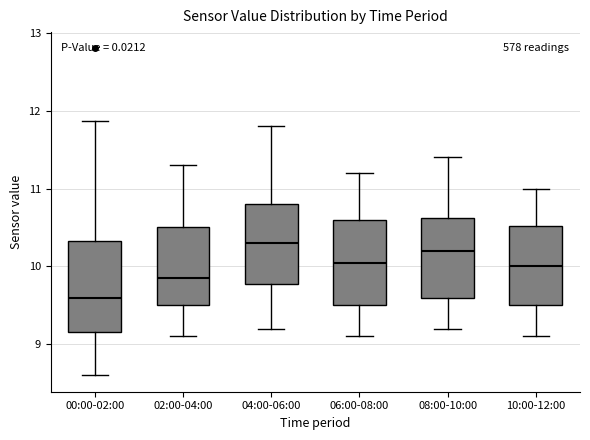

Reading left to right, read every box against the y-axis: the position of its median line, the range the box covers, and the ends of its whiskers. The values are not printed on the chart, so give them approximately, as read against the axis.

00:00-02:00: median 9.6, box 9.2 to 10.3, whiskers 8.6 to 11.9
02:00-04:00: median 9.9, box 9.5 to 10.5, whiskers 9.1 to 11.3
04:00-06:00: median 10.3, box 9.8 to 10.8, whiskers 9.2 to 11.8
06:00-08:00: median 10.1, box 9.5 to 10.6, whiskers 9.1 to 11.2
08:00-10:00: median 10.2, box 9.6 to 10.6, whiskers 9.2 to 11.4
10:00-12:00: median 10.0, box 9.5 to 10.5, whiskers 9.1 to 11.0